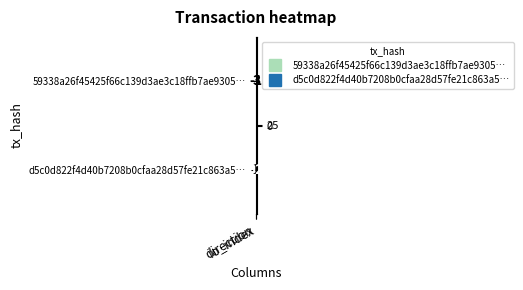

What is the maximum value shown in the chart?

32